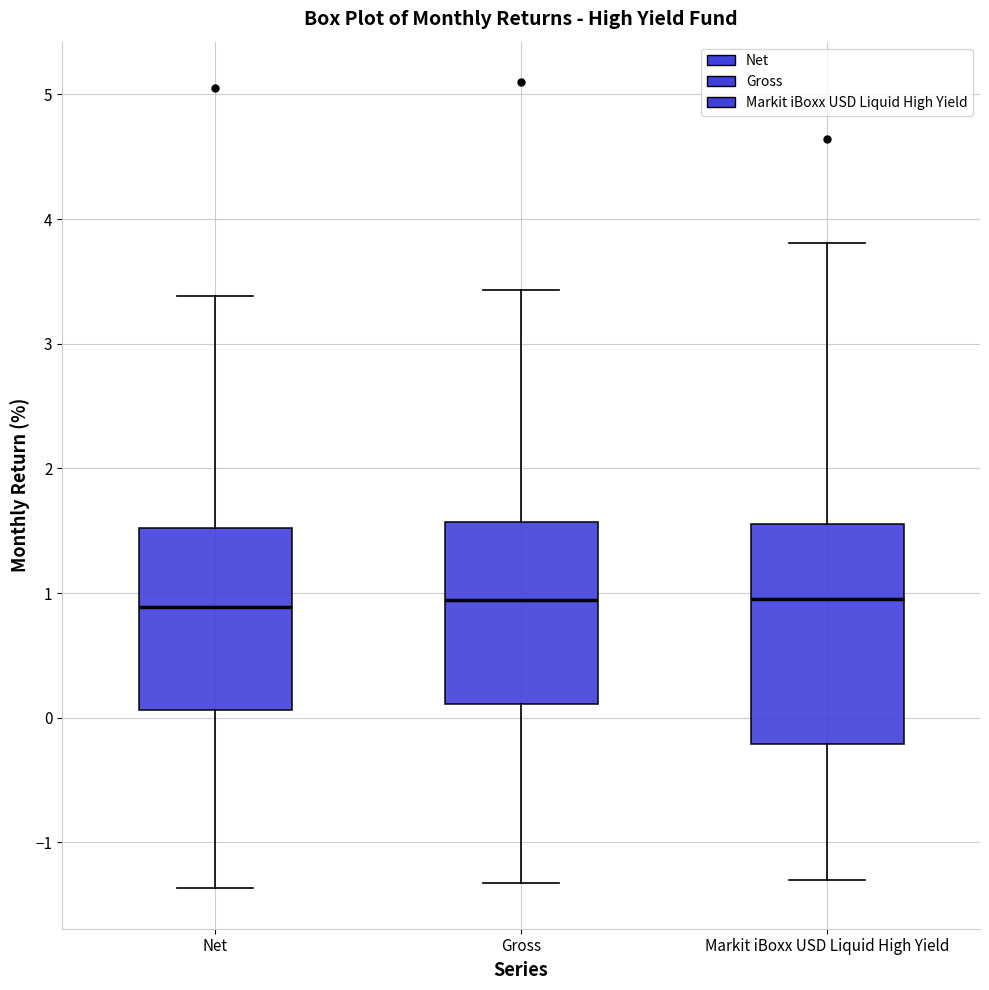

Reading left to right, read every box against the y-axis: the position of its median line, the range the box covers, and the ends of its whiskers. The values are not printed on the chart, so give them approximately, as read against the axis.

Net: median 0.9, box 0.1 to 1.5, whiskers -1.4 to 3.4
Gross: median 0.9, box 0.1 to 1.6, whiskers -1.3 to 3.4
Markit iBoxx USD Liquid High Yield: median 1.0, box -0.2 to 1.6, whiskers -1.3 to 3.8